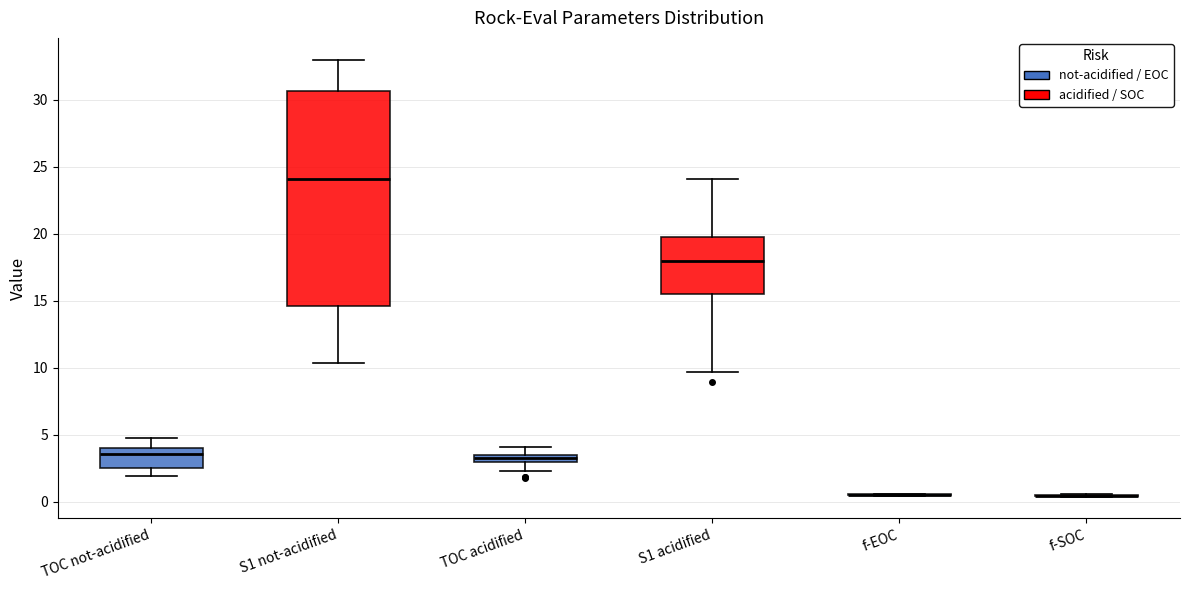

Where does the median line of the box for S1 acidified sit on the y-axis? The values are not printed on the chart, so give them approximately, as read against the axis.

18.0